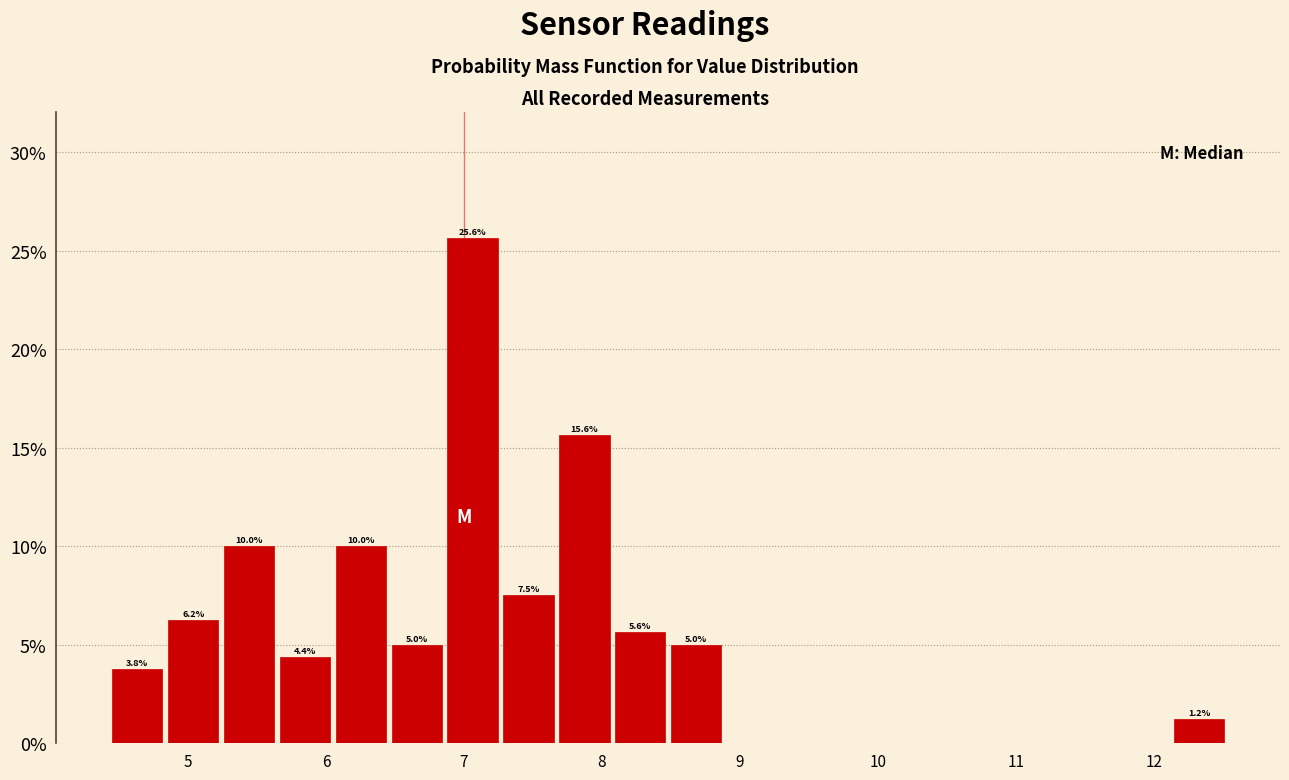

Which range on the x-axis has the tallest bar?

6.9 to 7.3